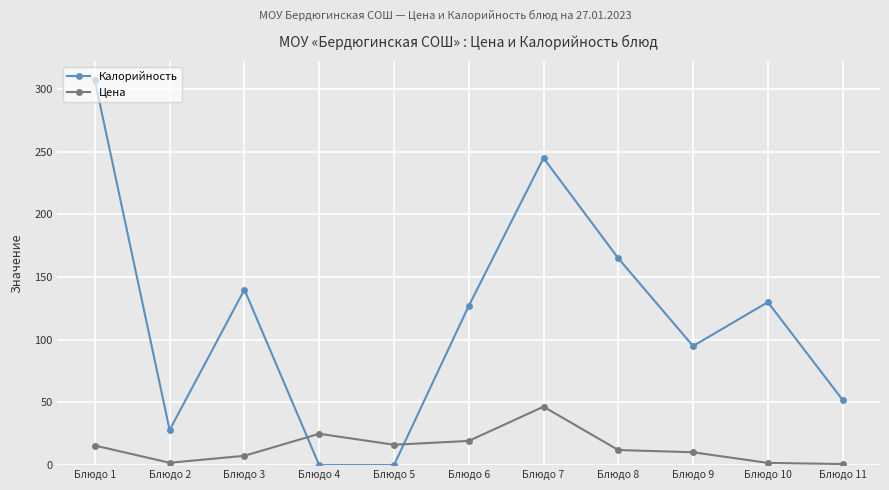

Where is the first local maximum for Цена?

Блюдо 4